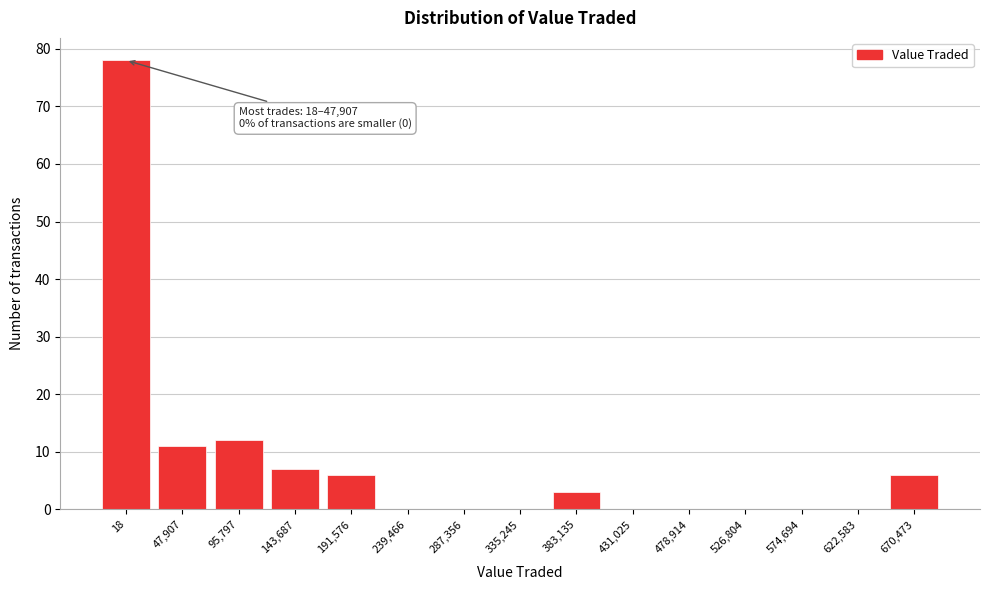

Reading left to right, list all the values displayed in this chart.

18=78	47,907=11	95,797=12	143,687=7	191,576=6	239,466=0	287,356=0	335,245=0	383,135=3	431,025=0	478,914=0	526,804=0	574,694=0	622,583=0	670,473=6